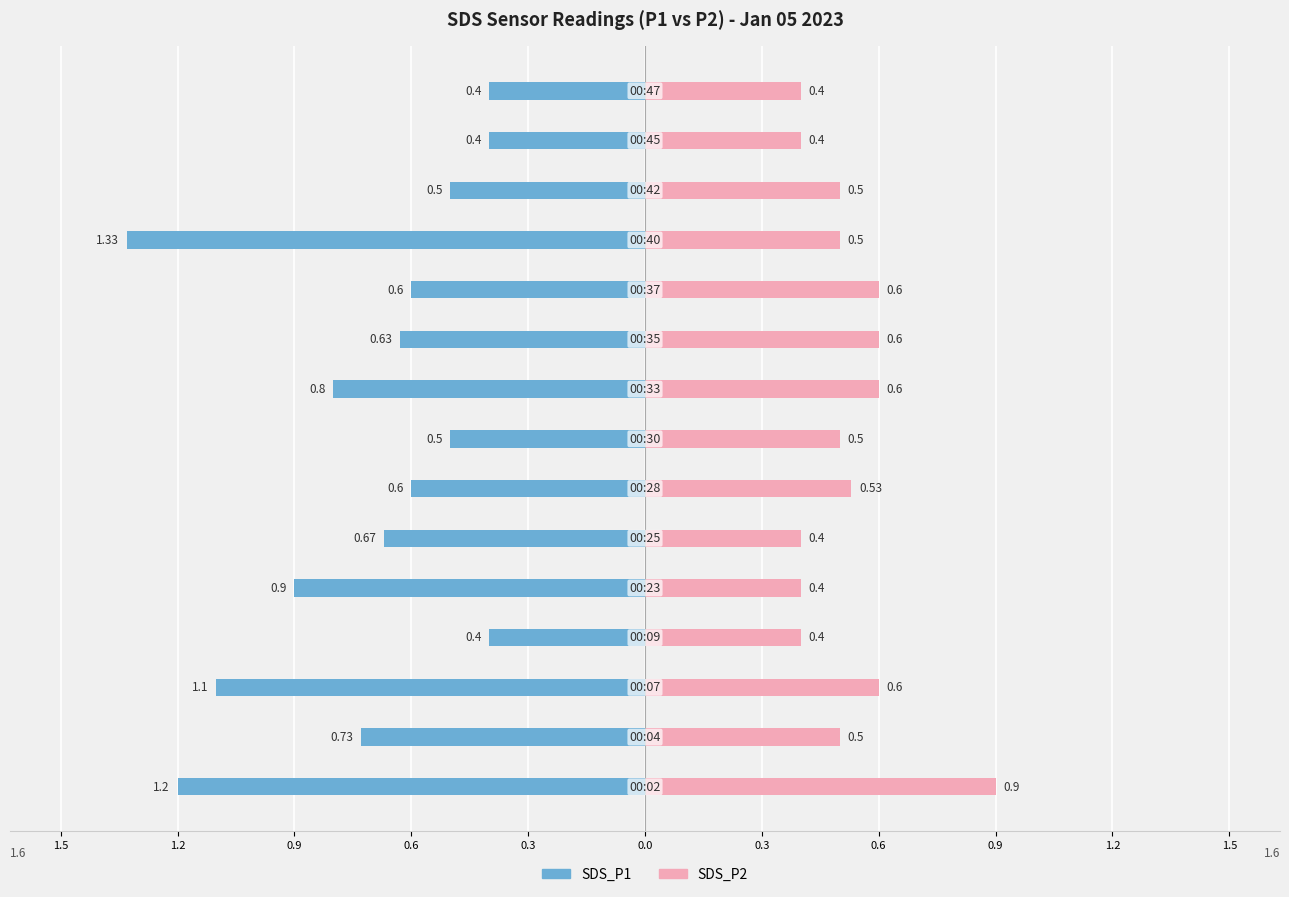

How many bars are there in total?

30